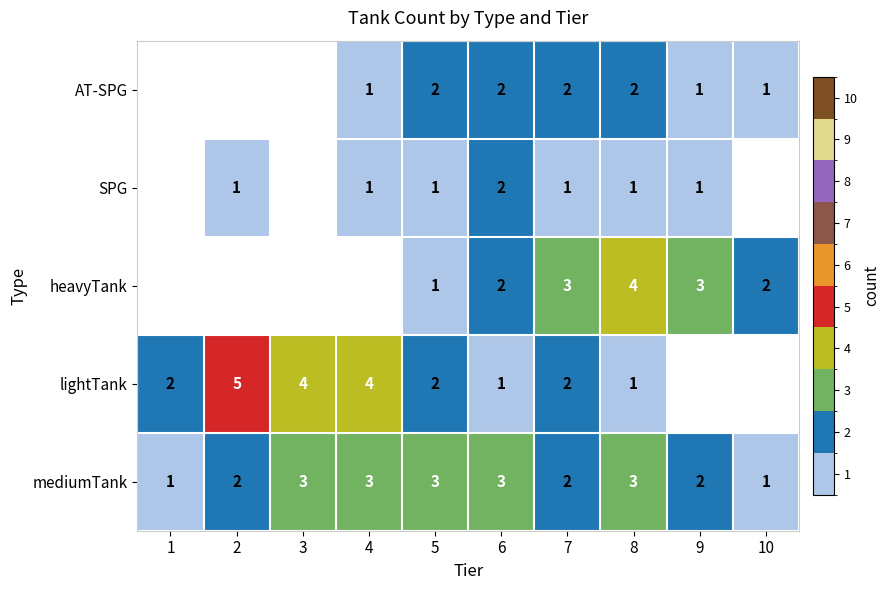

What is the sum of the mediumTank values at 5 and 7?

5